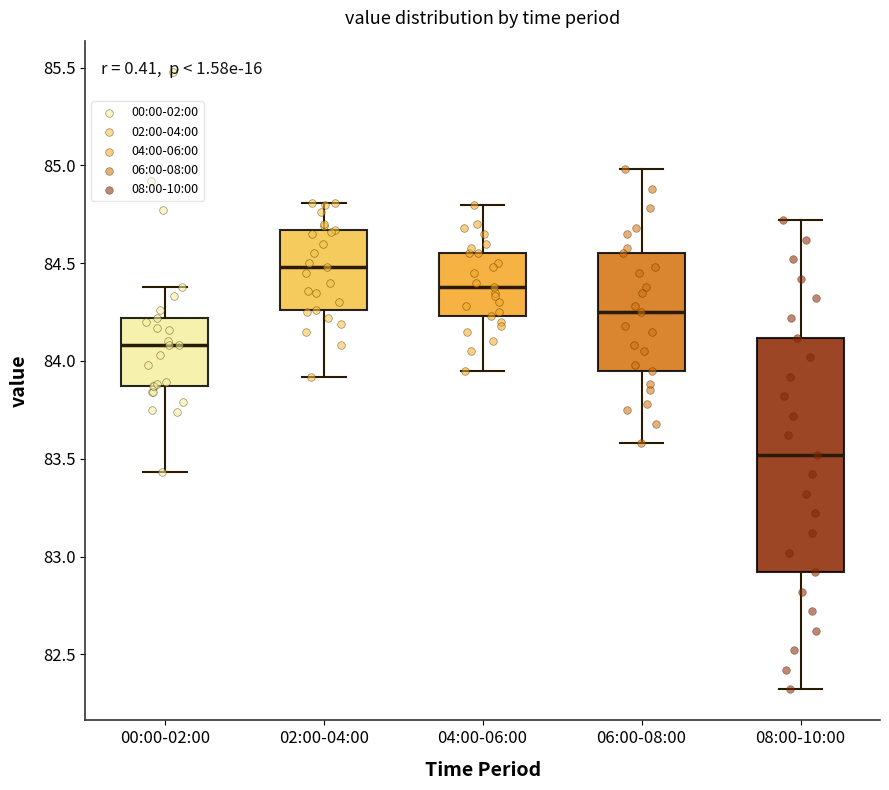

Where does the median line of the box for 00:00-02:00 sit on the y-axis? The values are not printed on the chart, so give them approximately, as read against the axis.

84.10